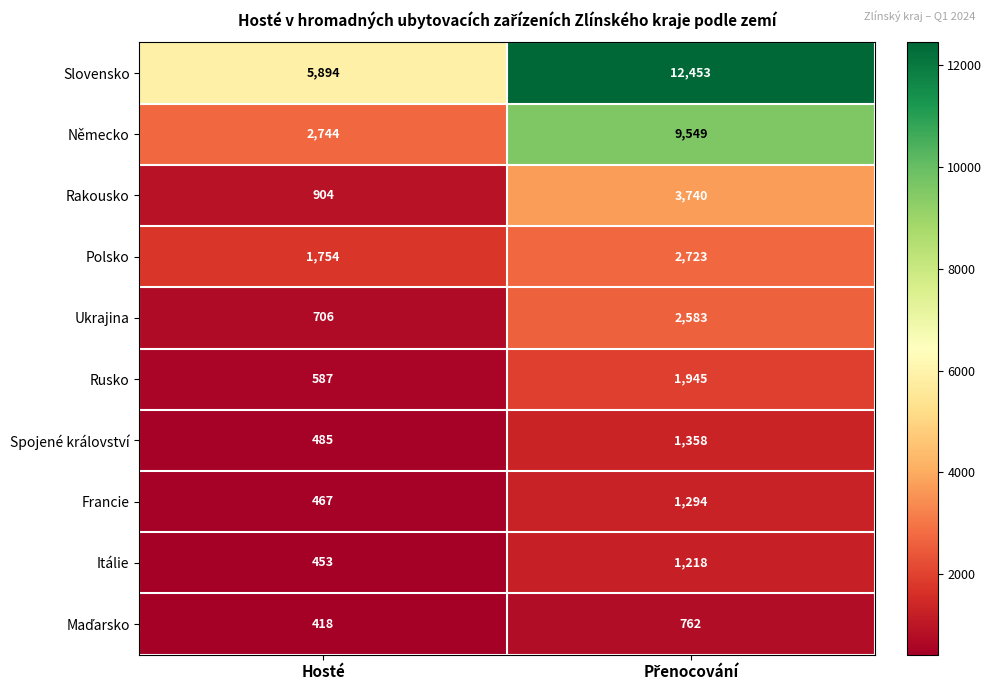

At which label is Slovensko closest to 9173?

Hosté